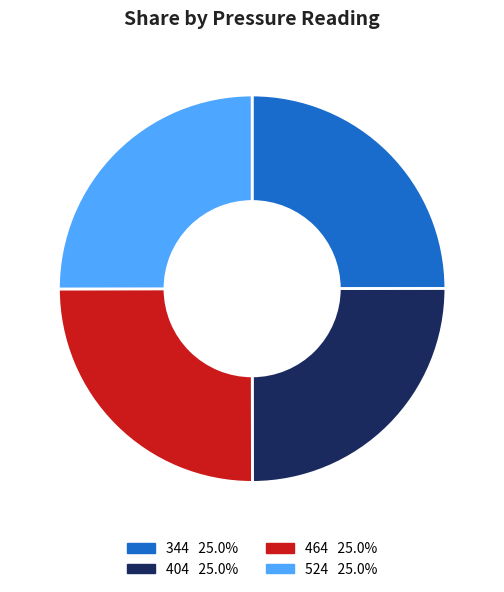

Count the number of slices in the pie.

4